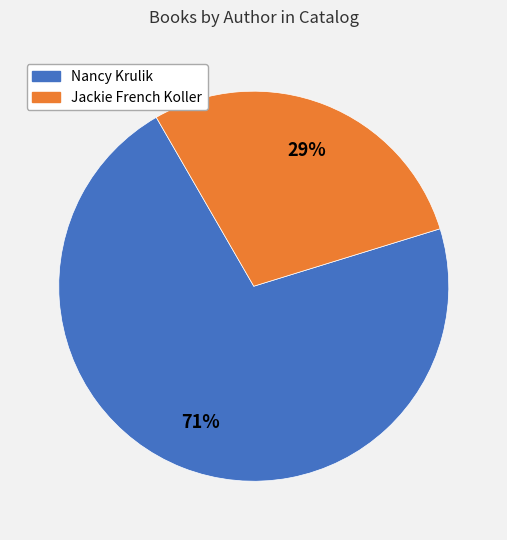

How many slices are in this pie chart?

2